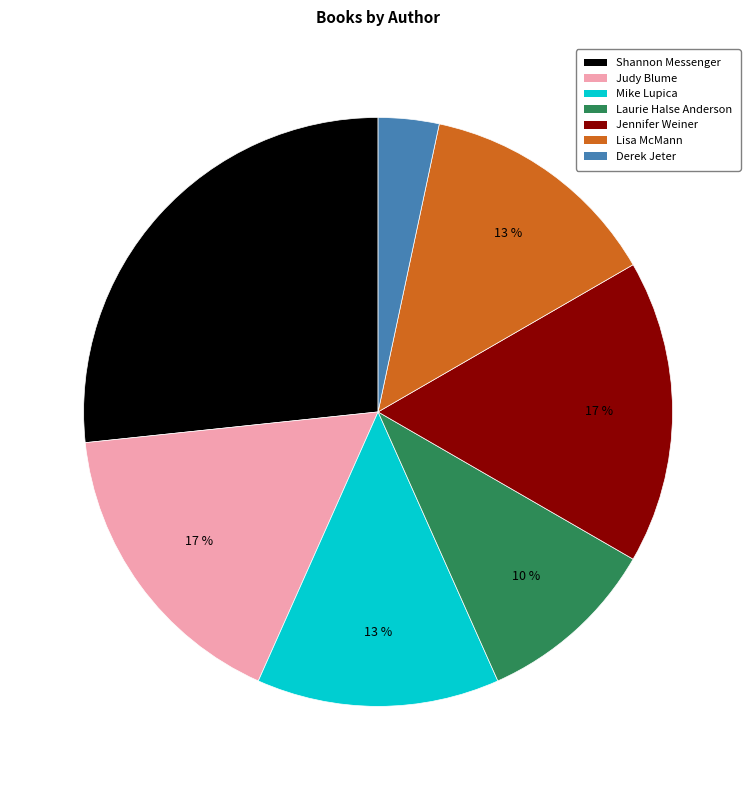

Does any single category account for the majority?

No